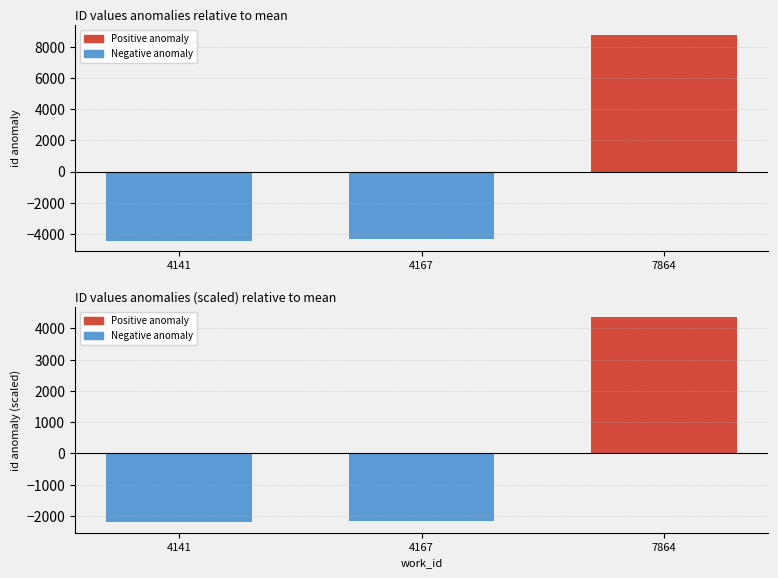

List the labels in order of value, largest first.

7864, 4167, 4141